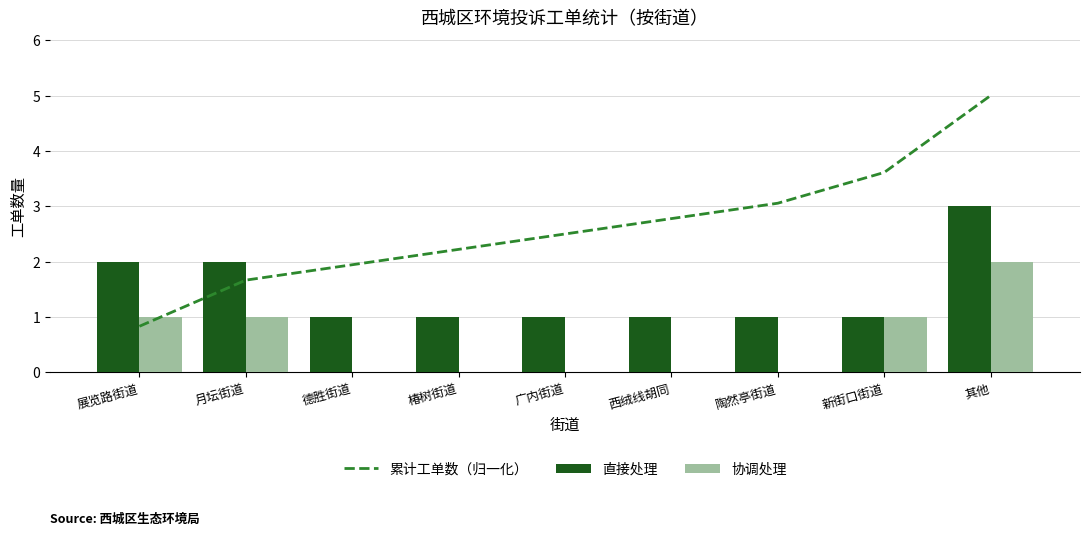

Where is 协调处理 nearest to the value 1?

展览路街道